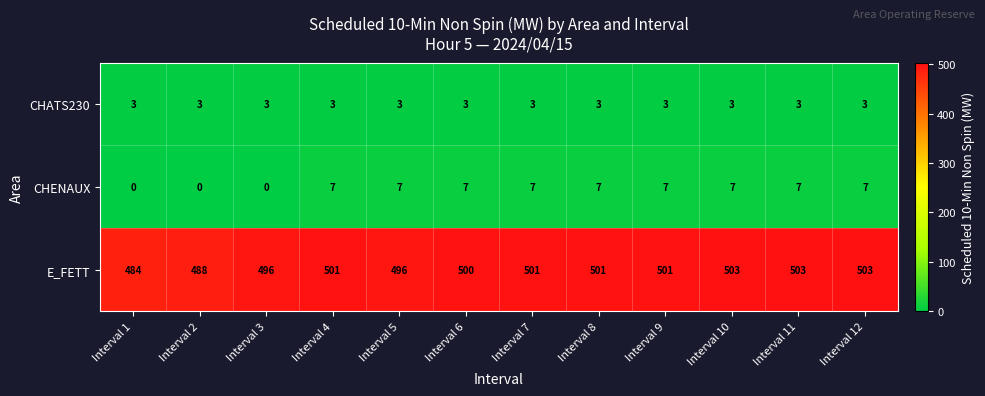

What is the difference between the highest and lowest values at Interval 7?

498